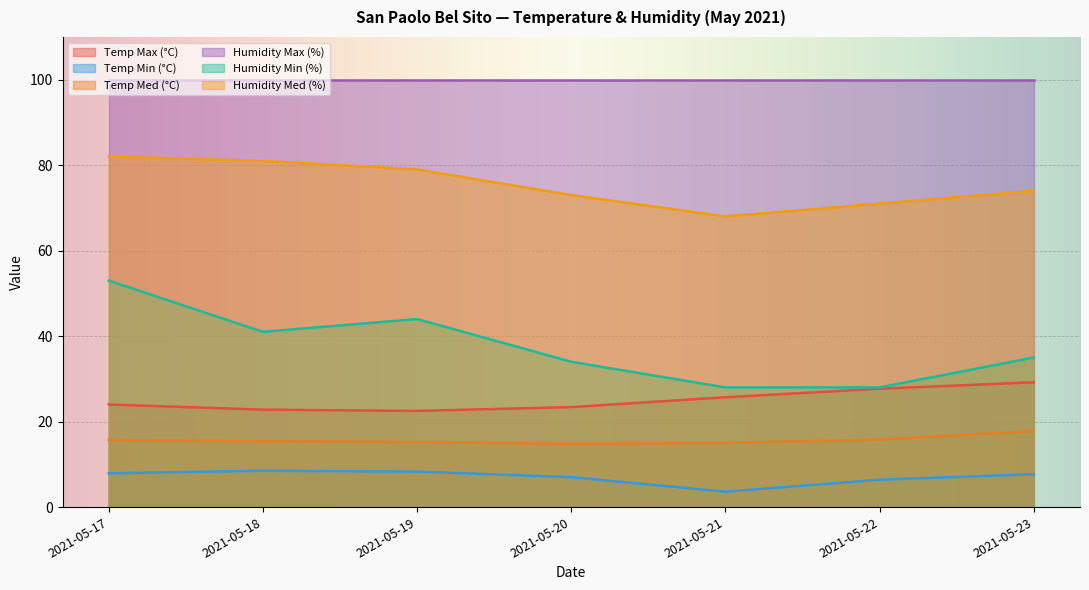

List the labels in order of Temp Min (°C) value, largest first.

2021-05-18, 2021-05-19, 2021-05-17, 2021-05-23, 2021-05-20, 2021-05-22, 2021-05-21